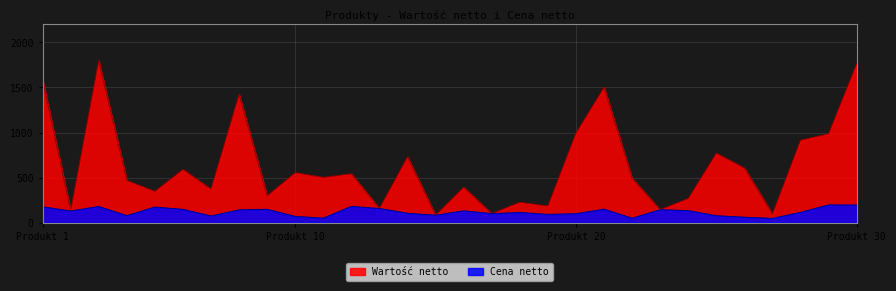

True or false: Wartość netto and Cena netto cross at least once.

False